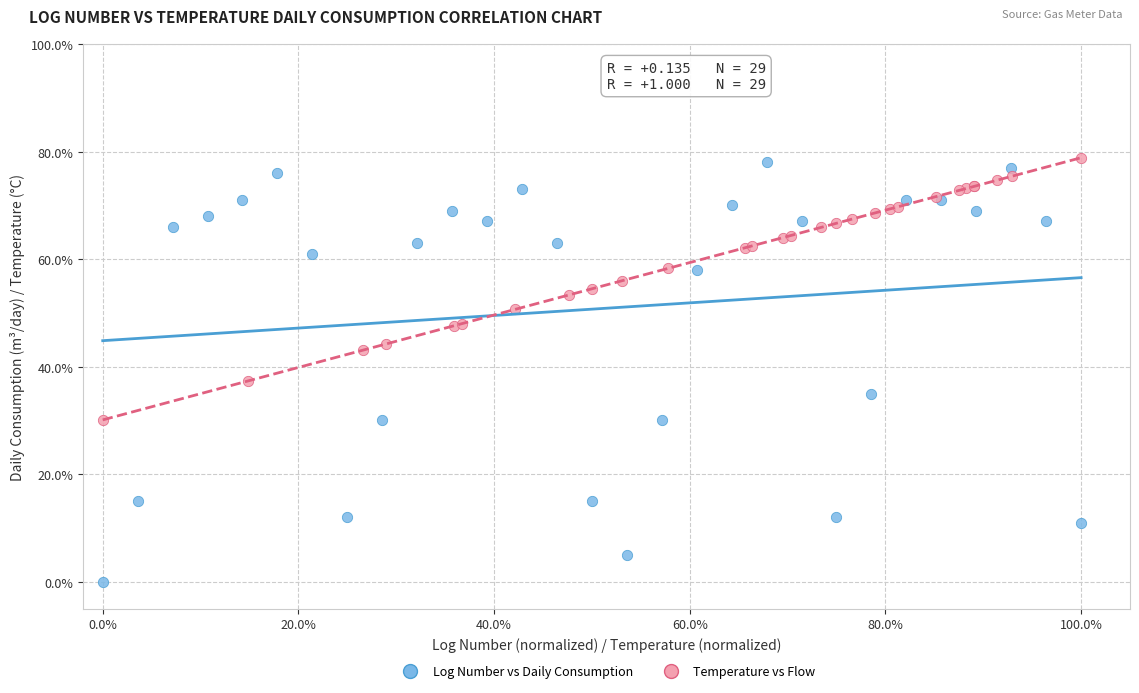

Which series reaches the minimum Y coordinate?

Log Number vs Daily Consumption